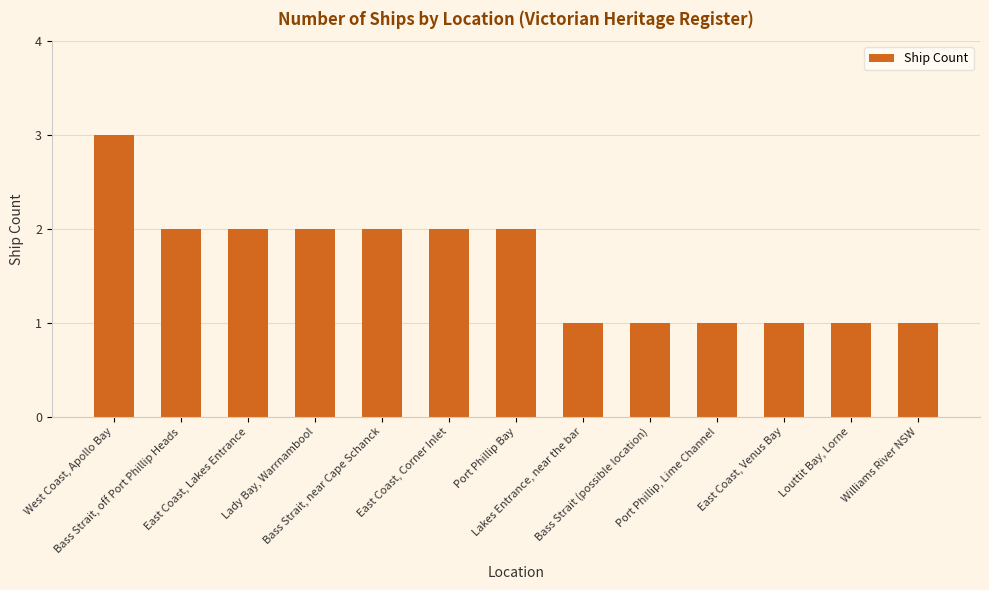

What is the greatest value displayed?

3